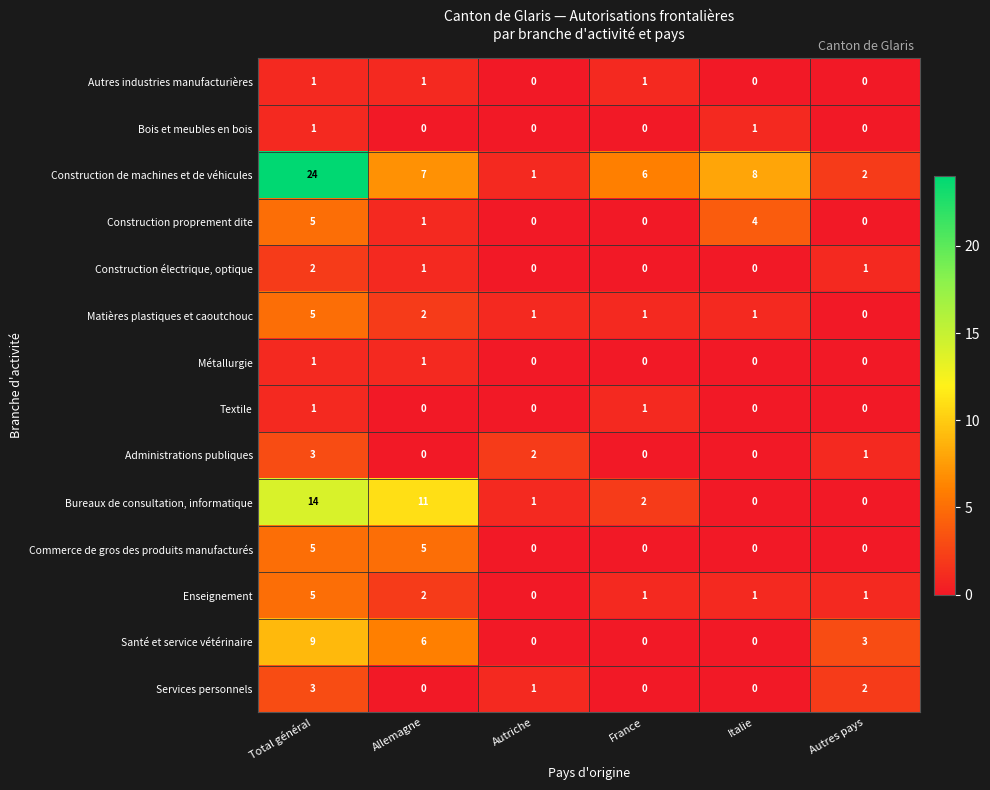

At which label does Administrations publiques first exceed 1?

Total général